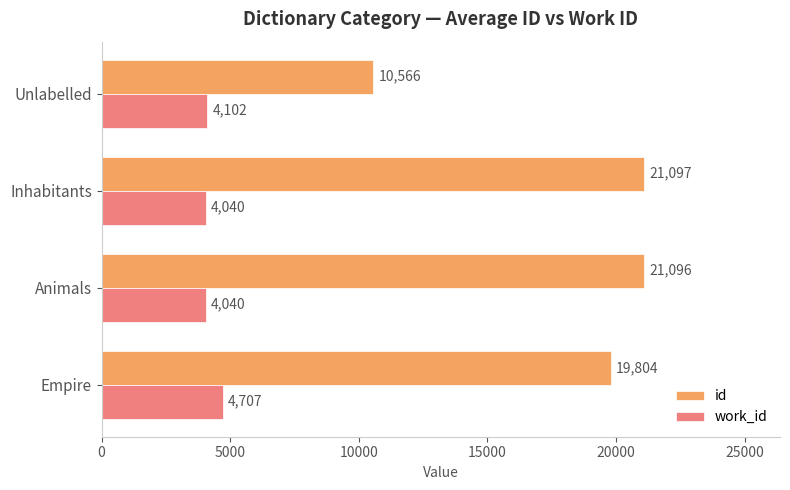

What is the minimum value for work_id?

4040.0